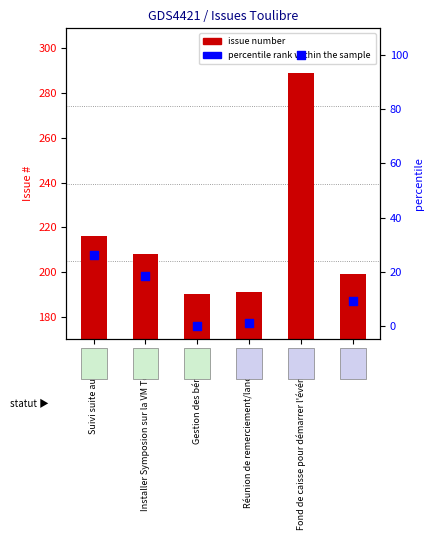

At how many categories does at least one series exceed 253?

1